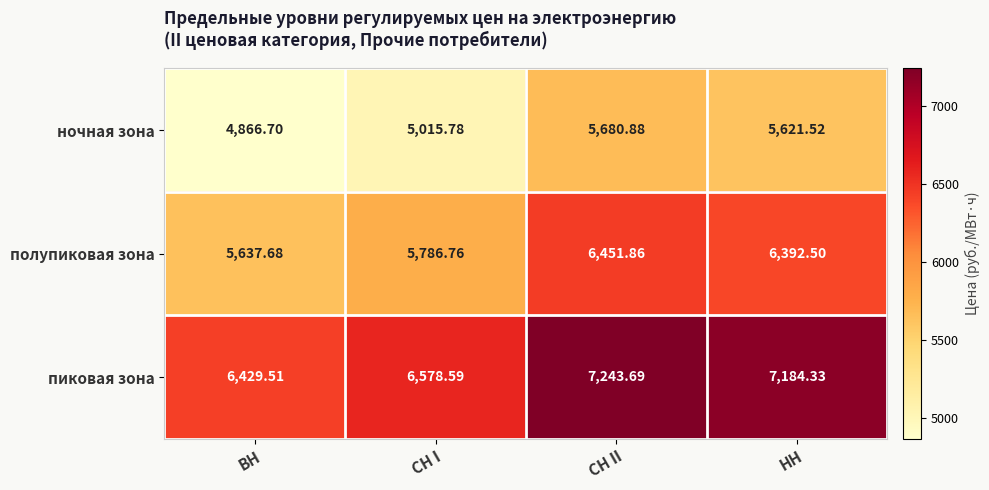

At how many categories does at least one series exceed 5323?

4